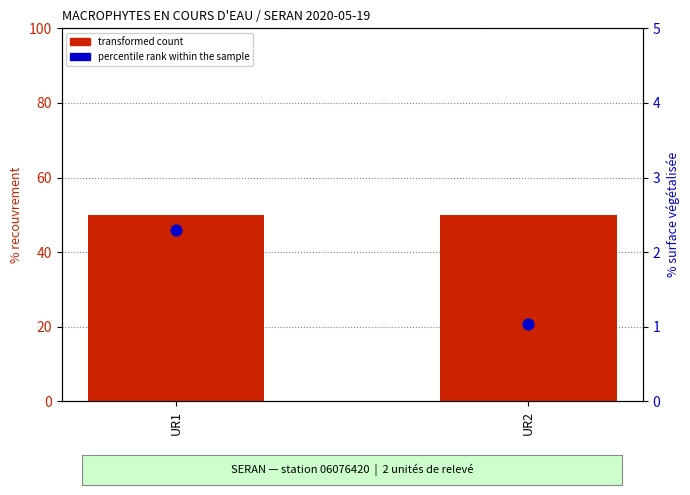

Which series has the widest spread of Y values?

percentile rank within the sample